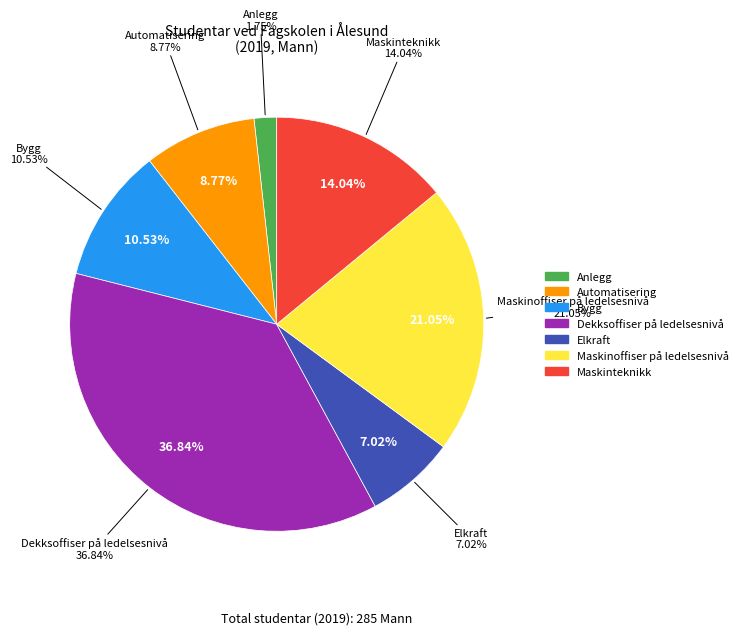

Which category has the biggest portion of the pie?

Dekksoffiser på ledelsesnivå